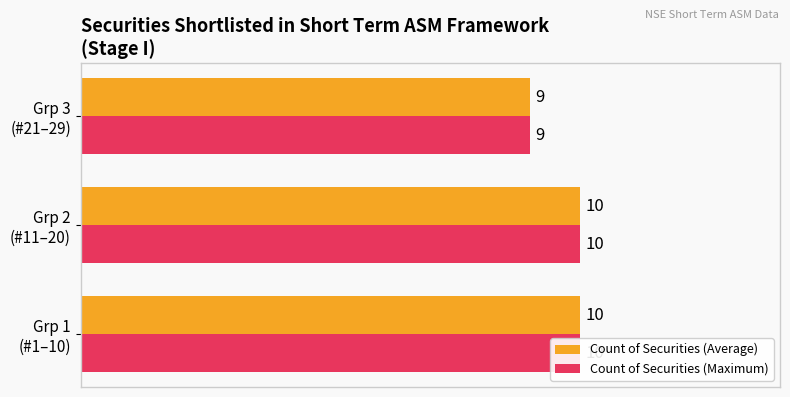

At how many categories does at least one series exceed 9?

2